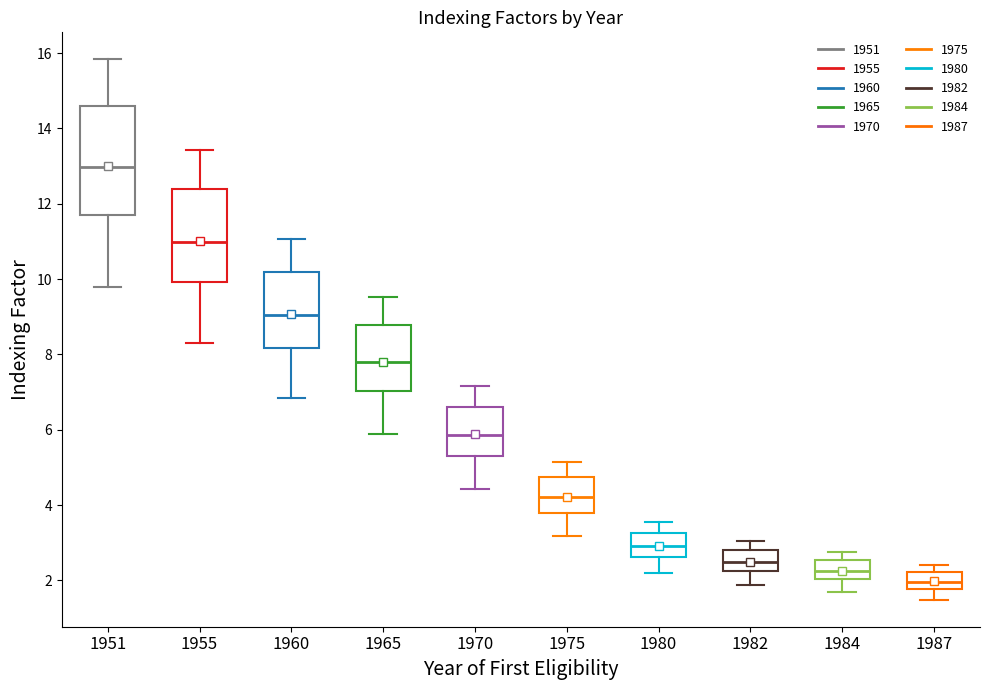

Reading left to right, transcribe this box plot: for each box, give where its median line is, the range the box spans, and where its two whiskers end, as read against the y-axis. The values are not printed on the chart, so give them approximately, as read against the axis.

1951: median 13.0, box 11.6 to 14.6, whiskers 9.8 to 15.8
1955: median 11.0, box 10.0 to 12.4, whiskers 8.4 to 13.4
1960: median 9.0, box 8.2 to 10.2, whiskers 6.8 to 11.0
1965: median 7.8, box 7.0 to 8.8, whiskers 5.8 to 9.6
1970: median 5.8, box 5.2 to 6.6, whiskers 4.4 to 7.2
1975: median 4.2, box 3.8 to 4.8, whiskers 3.2 to 5.2
1980: median 3.0, box 2.6 to 3.2, whiskers 2.2 to 3.6
1982: median 2.4, box 2.2 to 2.8, whiskers 1.8 to 3.0
1984: median 2.2, box 2.0 to 2.6, whiskers 1.6 to 2.8
1987: median 2.0, box 1.8 to 2.2, whiskers 1.4 to 2.4